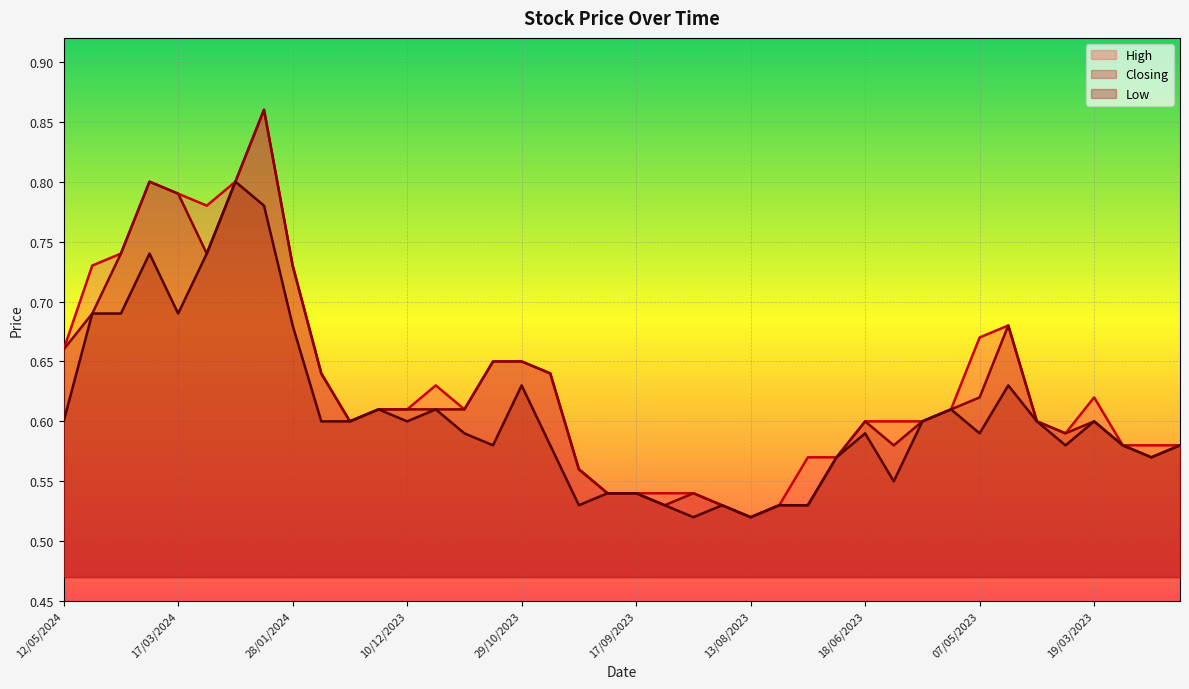

Is it true that Closing equals 0.3 at 04/02/2024?

False